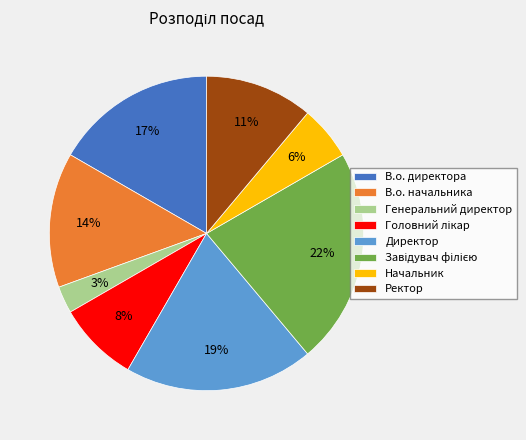

To the nearest percent, what portion does Ректор represent?

11%